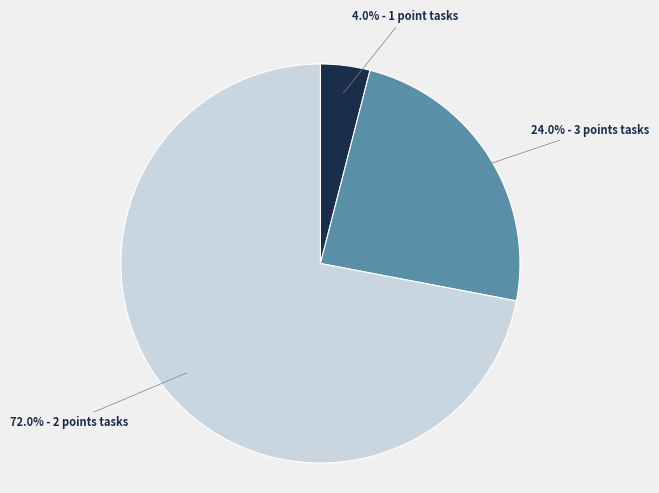

How many slices are in this pie chart?

3